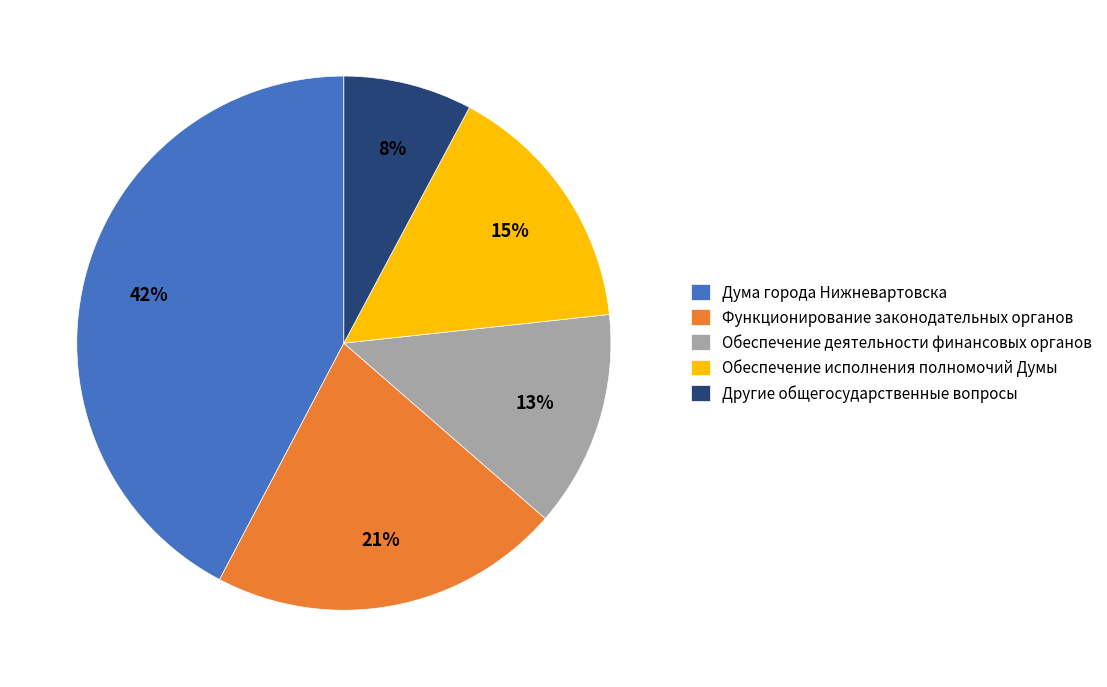

How many slices are in this pie chart?

5